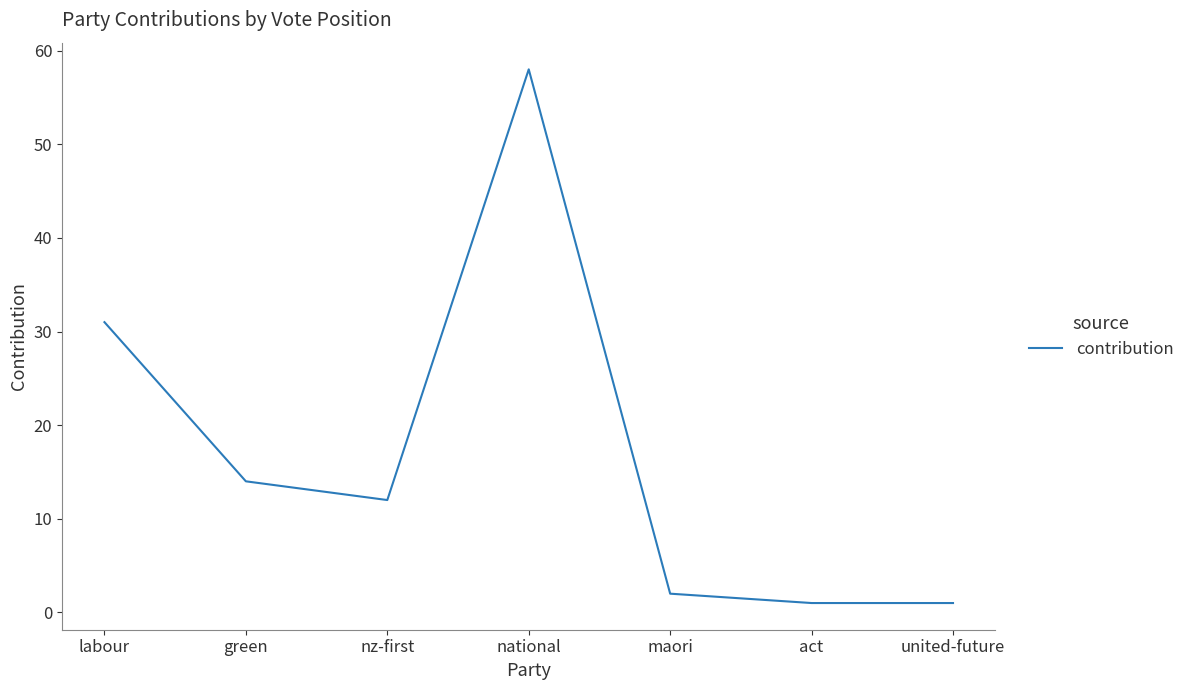

Where does the data first go above 12?

labour